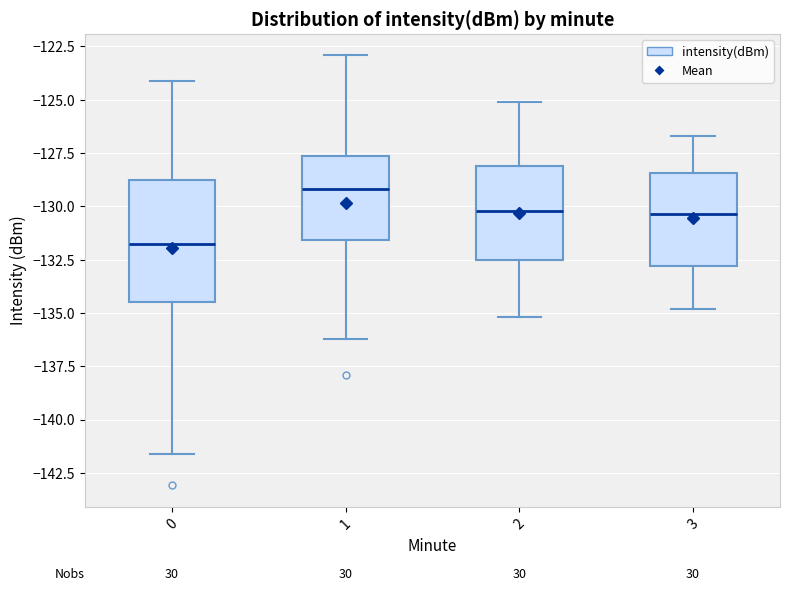

Reading left to right, read every box against the y-axis: the position of its median line, the range the box covers, and the ends of its whiskers. The values are not printed on the chart, so give them approximately, as read against the axis.

0: median -132.0, box -134.5 to -129.0, whiskers -141.5 to -124.0
1: median -129.0, box -131.5 to -127.5, whiskers -136.0 to -123.0
2: median -130.0, box -132.5 to -128.0, whiskers -135.0 to -125.0
3: median -130.5, box -133.0 to -128.5, whiskers -135.0 to -126.5